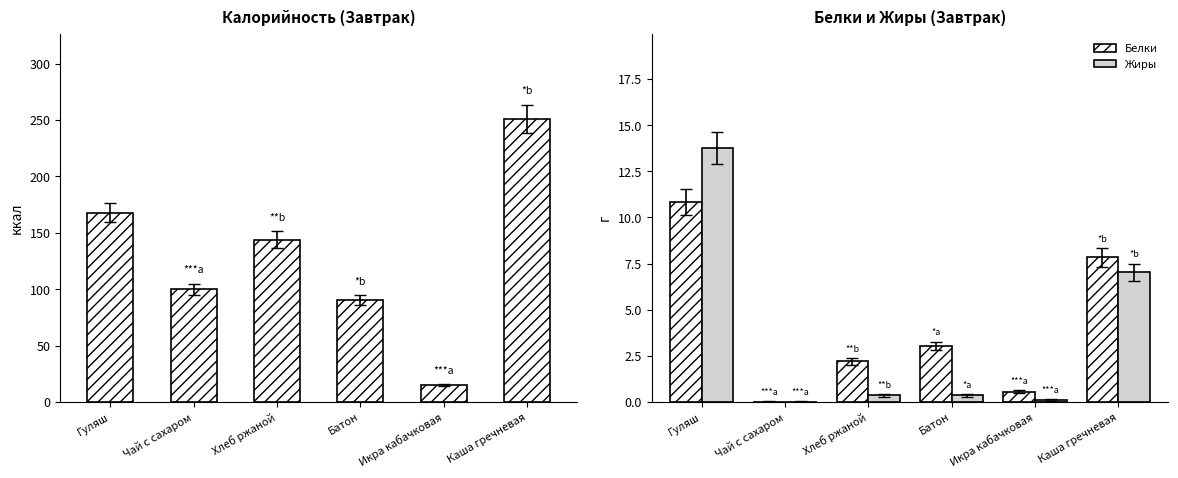

Which series has the largest total across all categories?

Калорийность